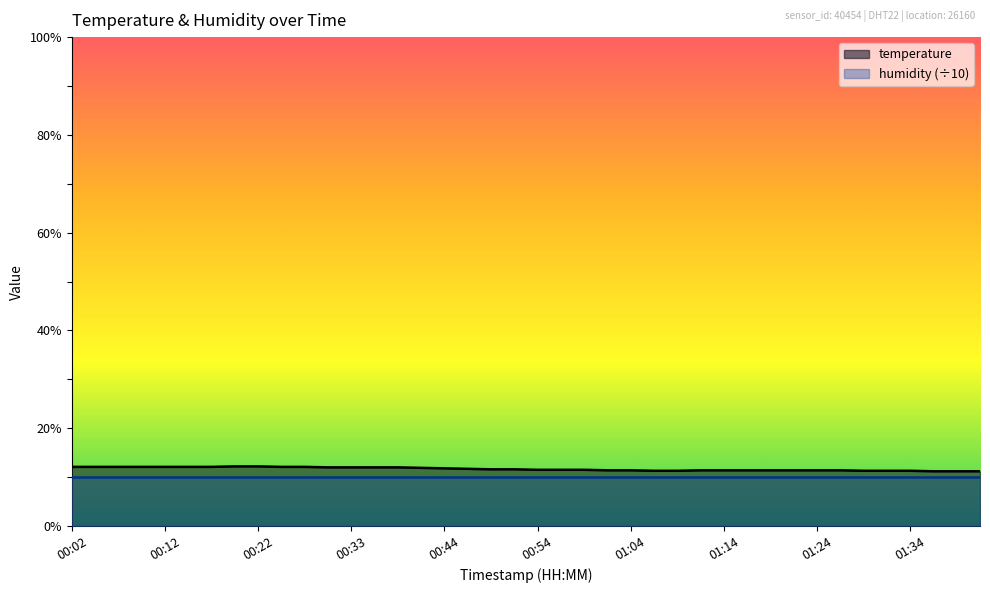

Reading left to right, transcribe all the data shown in this chart.

12.1	12.1	12.1	12.1	12.1	12.1	12.1	12.2	12.2	12.1	12.1	12.0	12.0	12.0	12.0	11.9	11.8	11.7	11.6	11.6	11.5	11.5	11.5	11.4	11.4	11.3	11.3	11.4	11.4	11.4	11.4	11.4	11.4	11.4	11.3	11.3	11.3	11.2	11.2	11.2